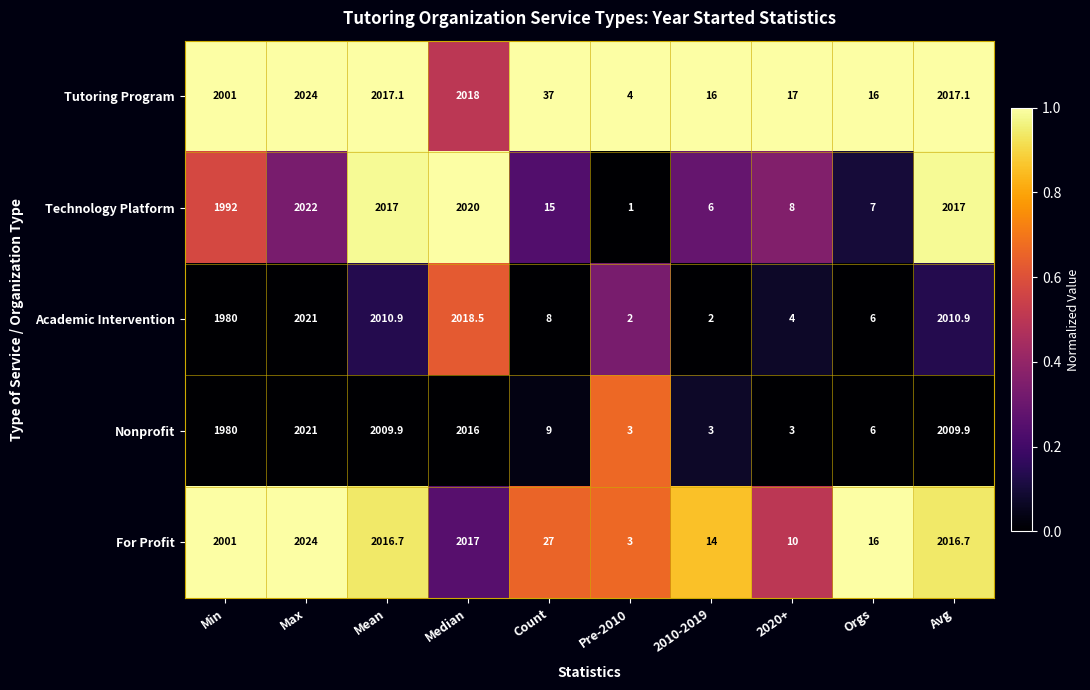

What is the average value of the For Profit series?

1014.5